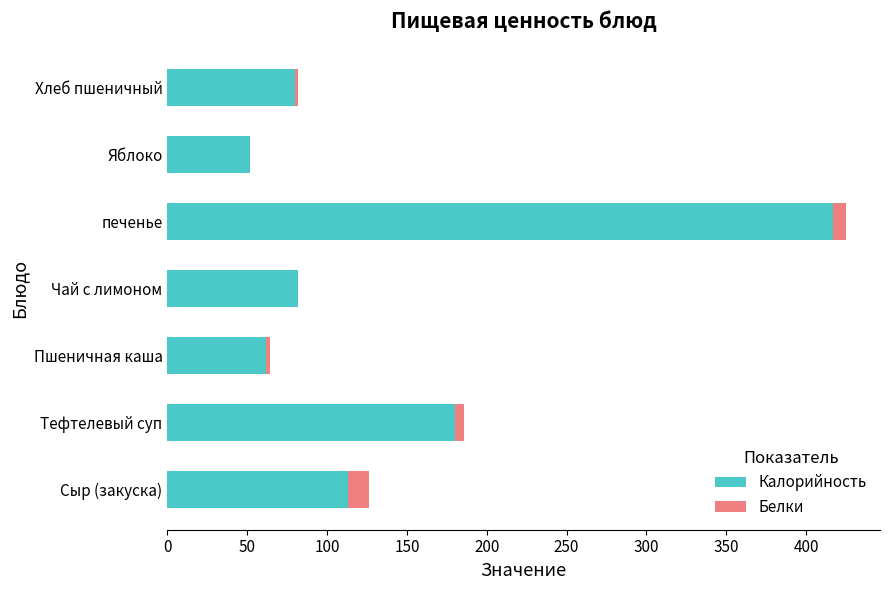

The Калорийность series shows 30 at Чай с лимоном. True or false?

False